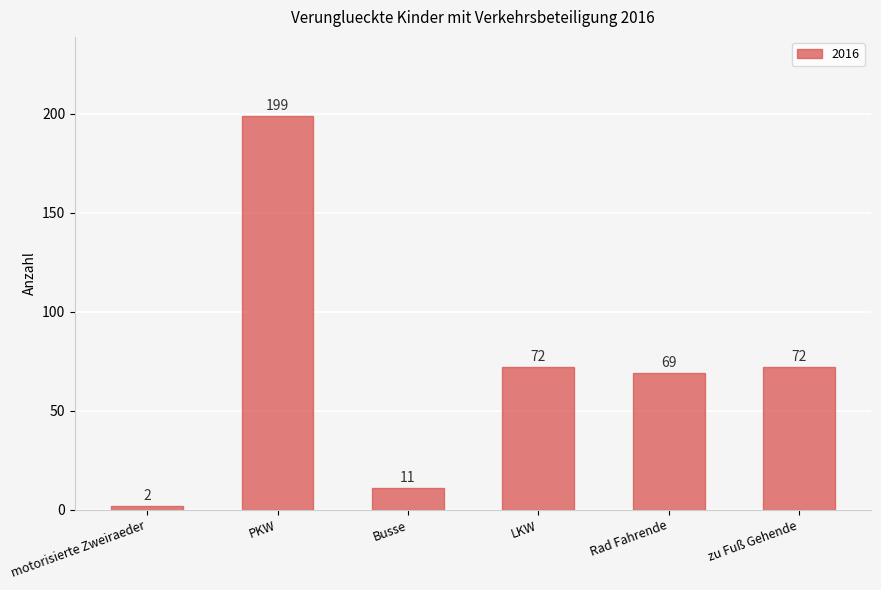

What is the approximate value at Busse?

11